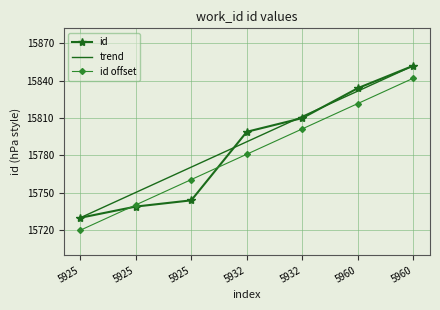

What is the value of the id point at the 4th from the left?

15799.0